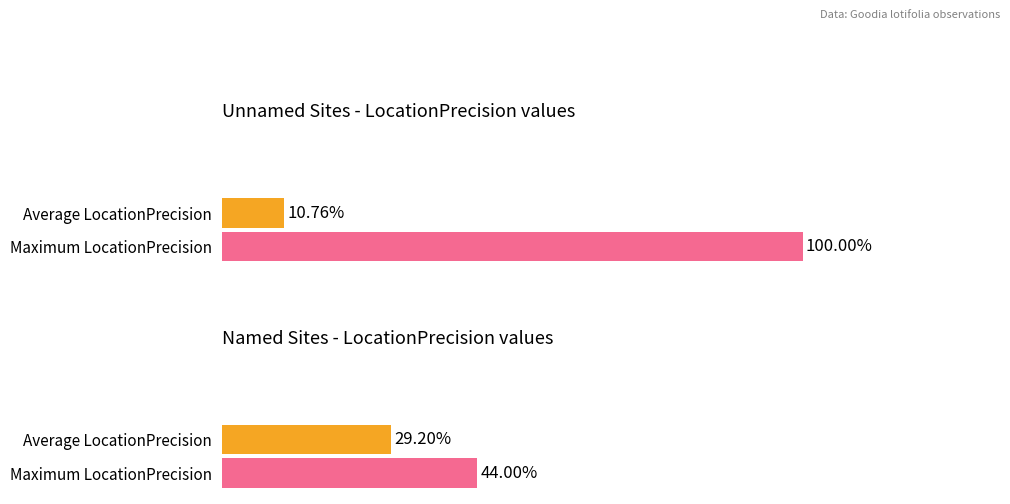

Does the chart contain stacked bars?

No